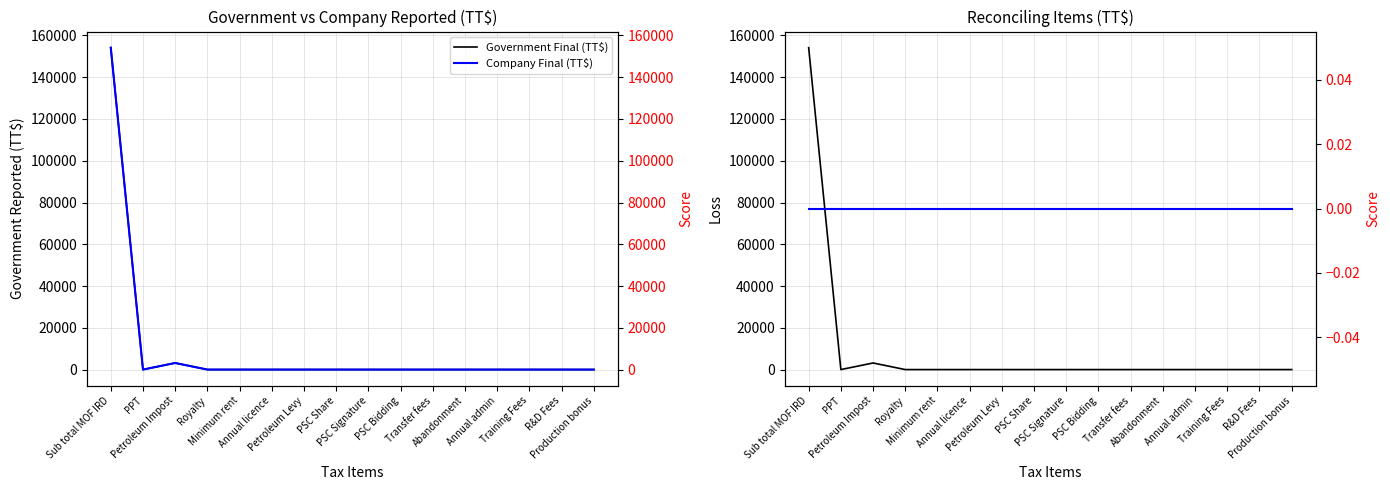

True or false: Government Final (TT$) and Reconciling Items (TT$) cross at least once.

False